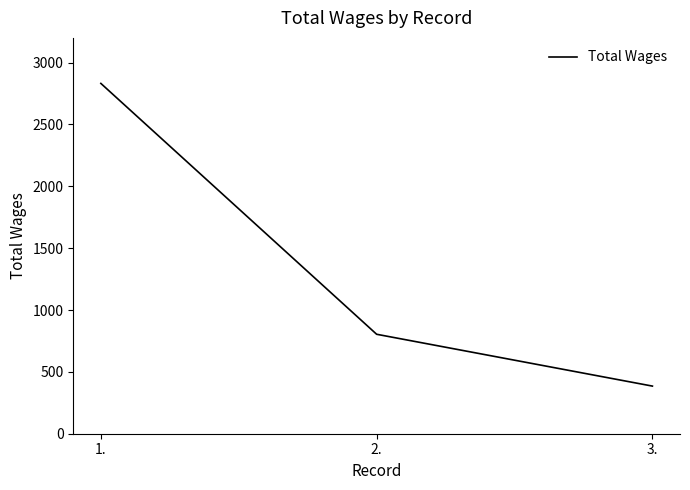

Is this an area chart (filled region under the line)?

No